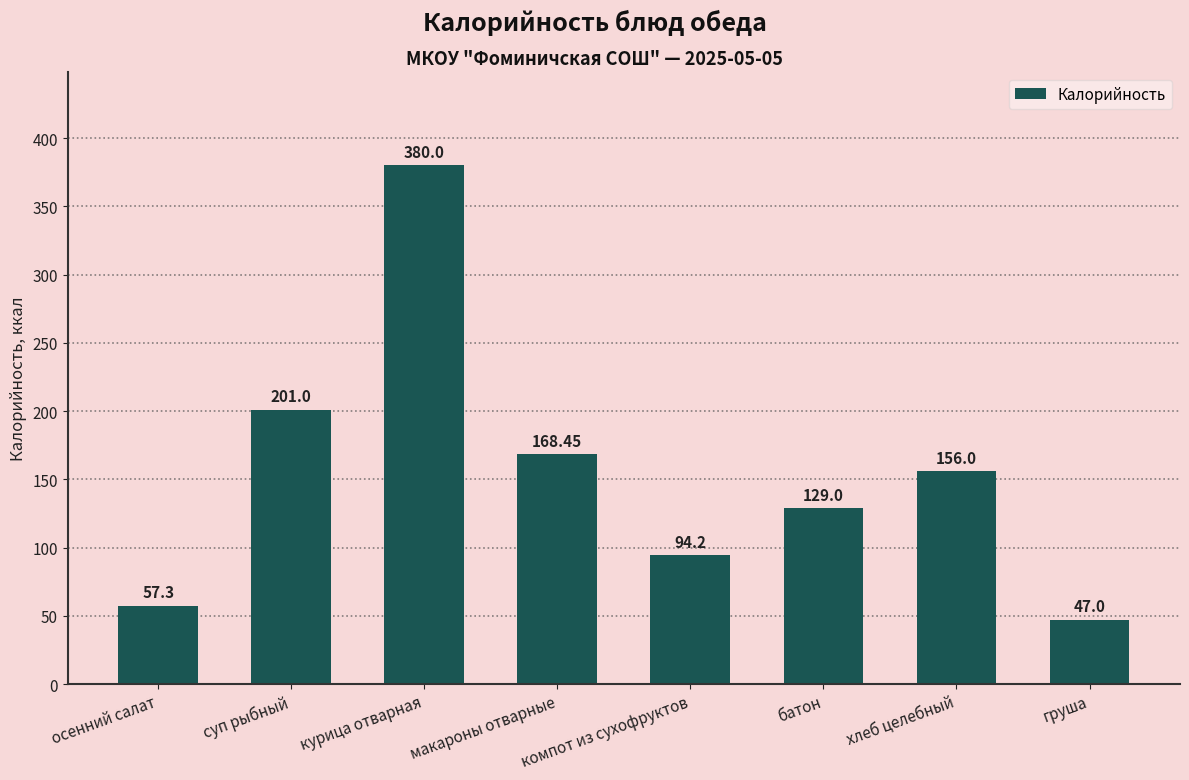

How many bars are there in total?

8